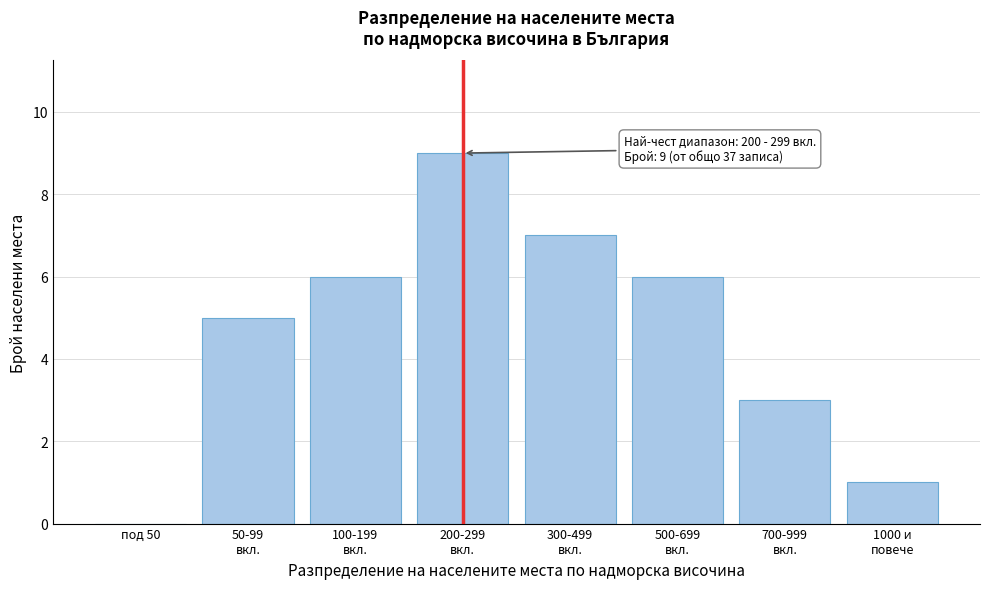

Are the bars horizontal?

No